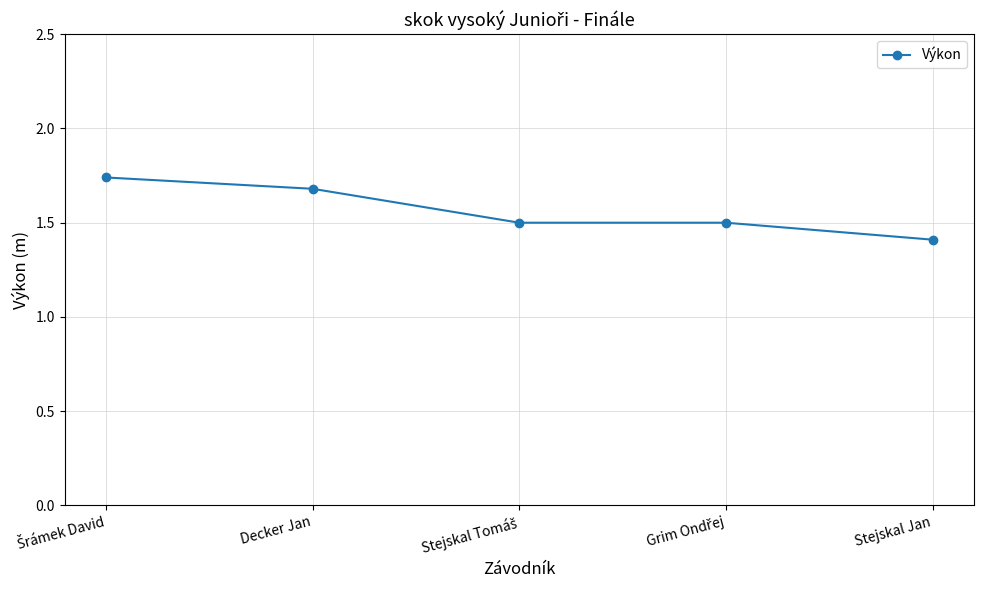

Between Decker Jan and Stejskal Jan, which is larger?

Decker Jan